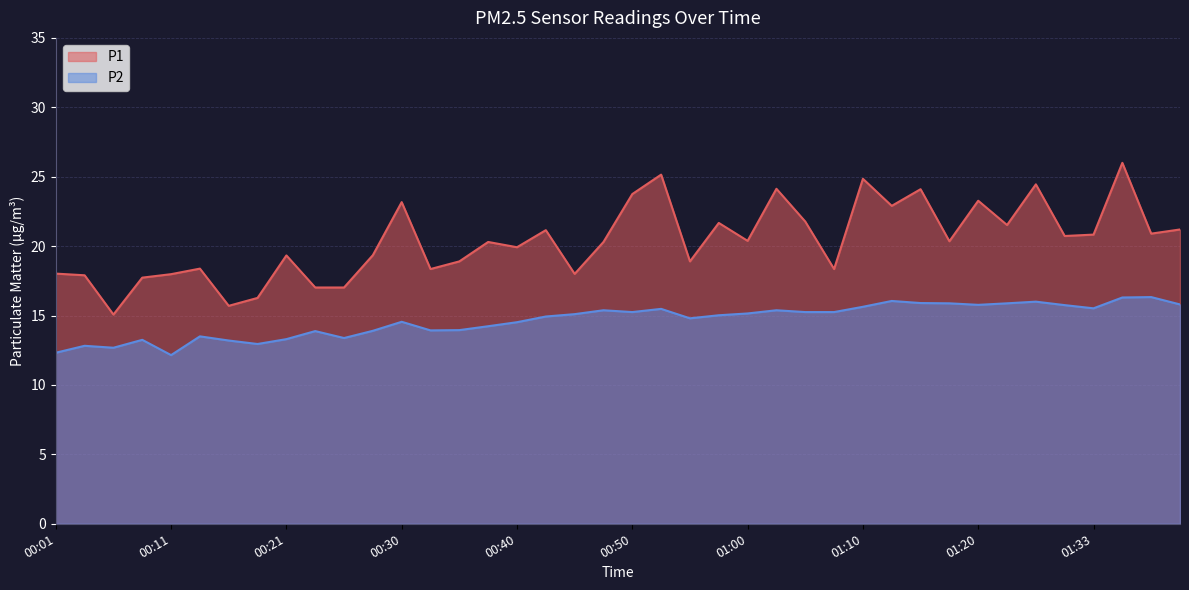

Reading left to right, what are all the values shown in this chart?

P1: 18.0	17.9	15.1	17.7	18.0	18.4	15.7	16.3	19.3	17.0	17.0	19.4	23.2	18.4	18.9	20.3	19.9	21.1	18.0	20.3	23.8	25.1	18.9	21.7	20.4	24.1	21.8	18.4	24.9	22.9	24.1	20.4	23.3	21.5	24.4	20.7	20.8	26.0	20.9	21.2
P2: 12.3	12.8	12.7	13.2	12.2	13.5	13.2	12.9	13.3	13.9	13.4	13.9	14.6	13.9	13.9	14.2	14.5	14.9	15.1	15.4	15.2	15.5	14.8	15.0	15.2	15.4	15.2	15.2	15.6	16.1	15.9	15.9	15.8	15.9	16.0	15.8	15.5	16.3	16.3	15.8